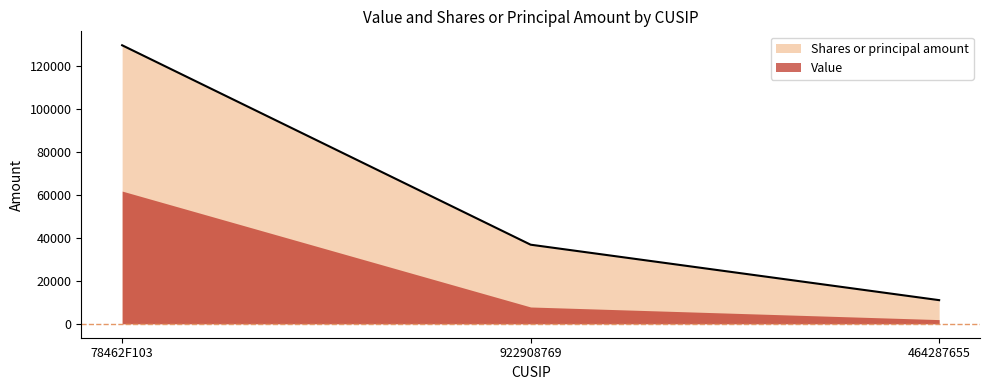

What is the sum of all values?

177390